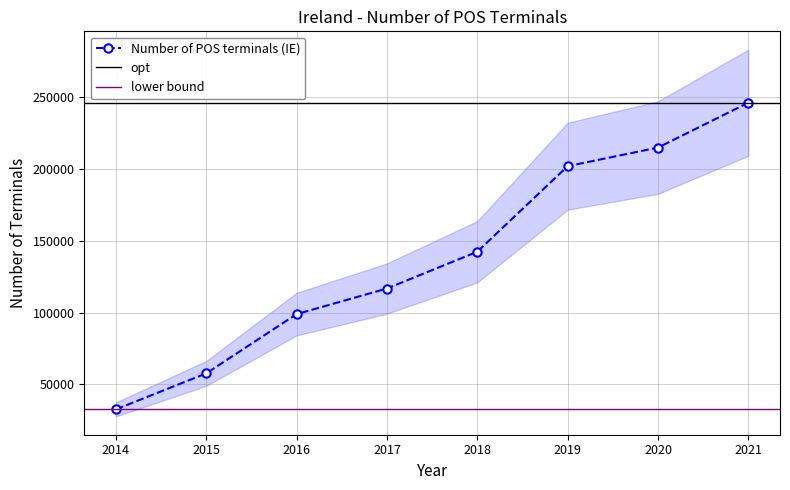

Rank the categories by value from lowest to highest.

2014, 2015, 2016, 2017, 2018, 2019, 2020, 2021